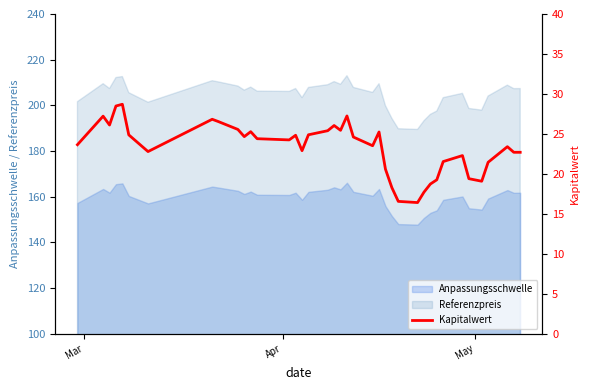

What is the average value?

23.3